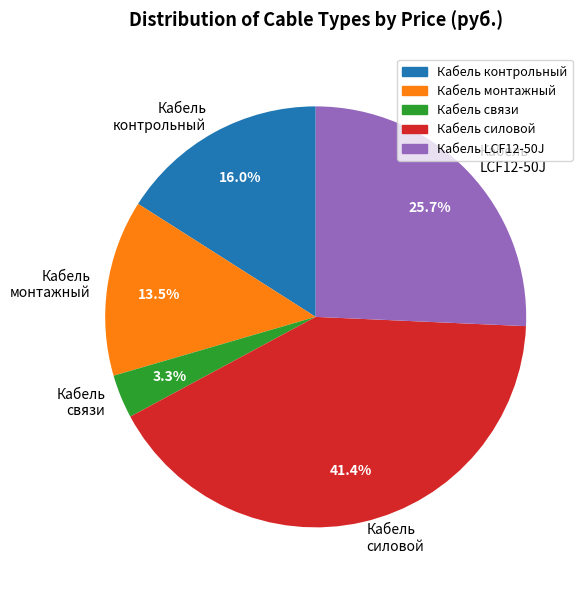

Which slice is the smallest?

Кабель связи